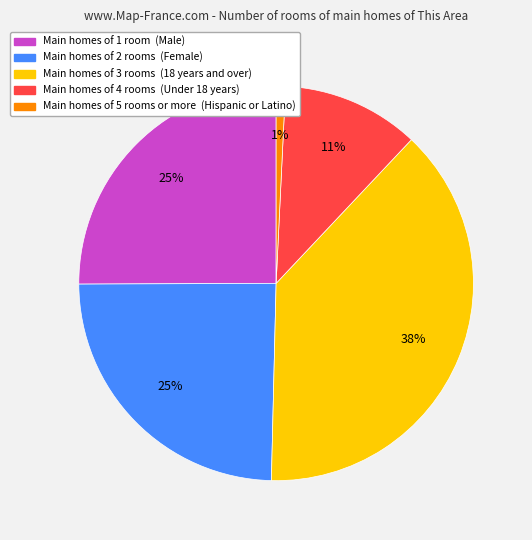

Does any single category account for the majority?

No